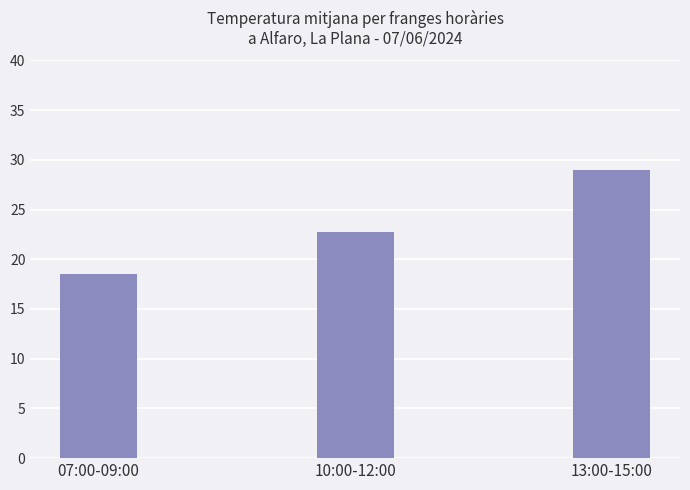

How many bars are there in total?

3